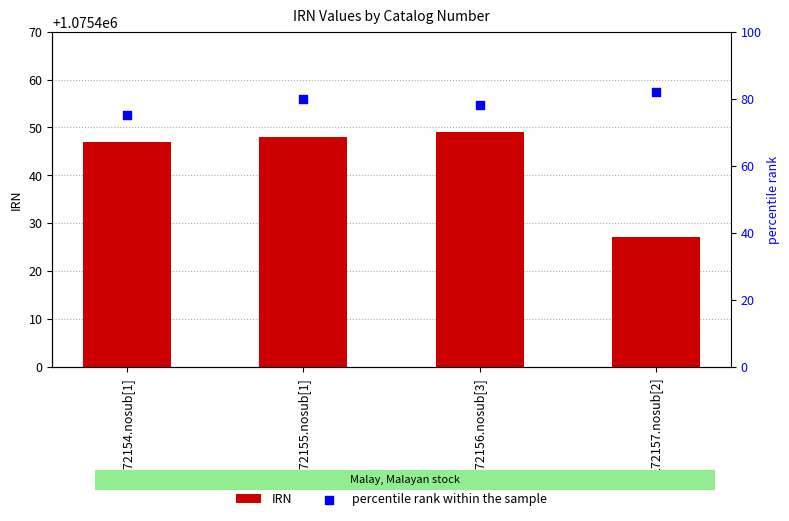

What is the total value across all series at 172154.nosub[1]?

1075522